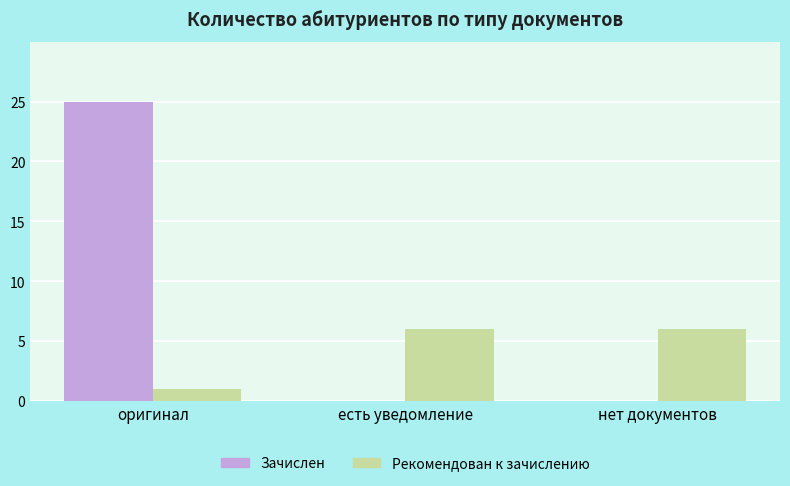

Between оригинал and нет документов, which series saw the biggest shift?

Зачислен